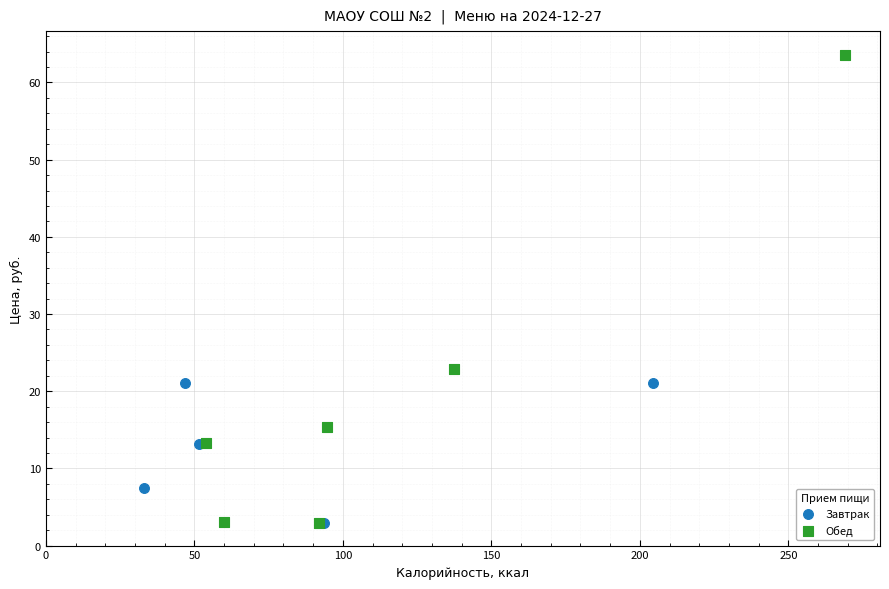

Which series contains the highest Y value?

Обед